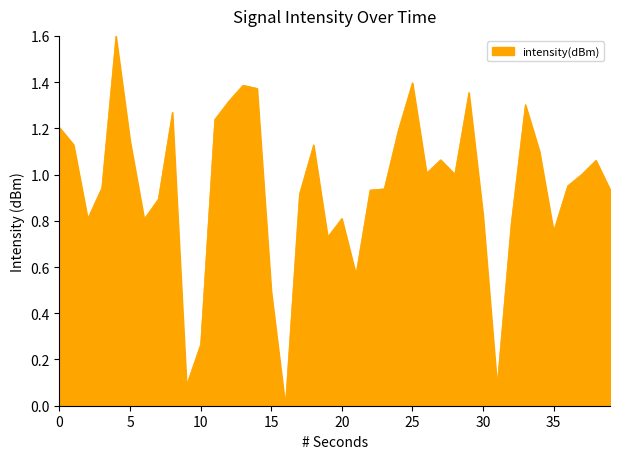

What is the difference between the maximum and minimum values?

1.6